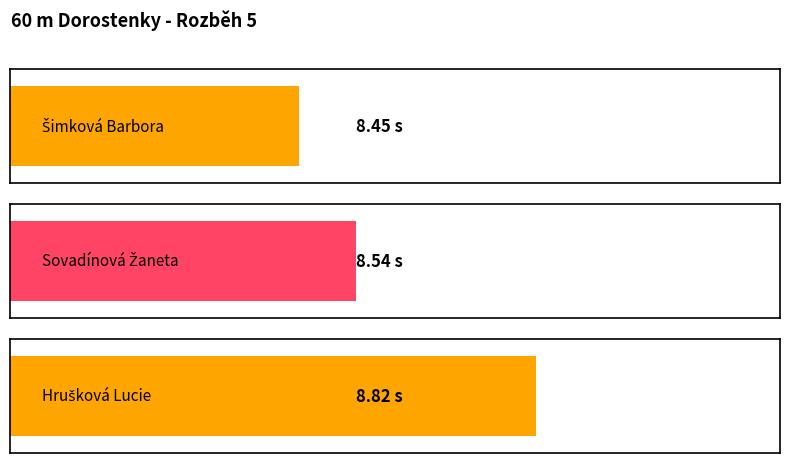

The chart shows a value of 5.6 at Šimková Barbora. True or false?

False